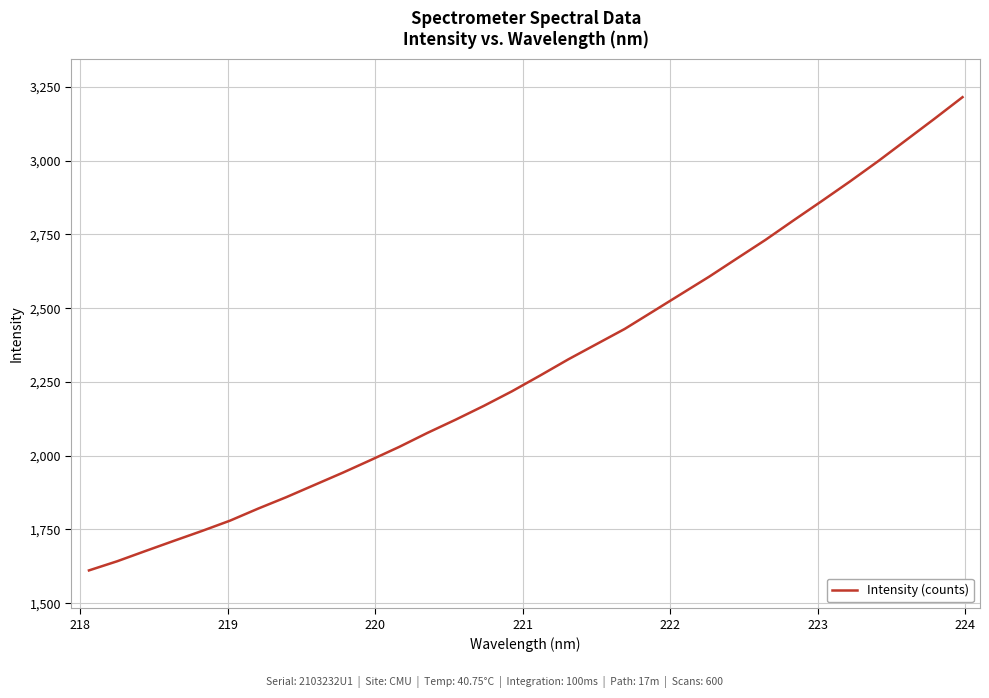

What is the difference between the maximum and minimum values?

1604.4